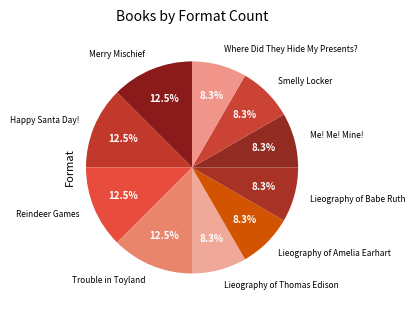

To the nearest percent, what is the average slice percentage?

10%